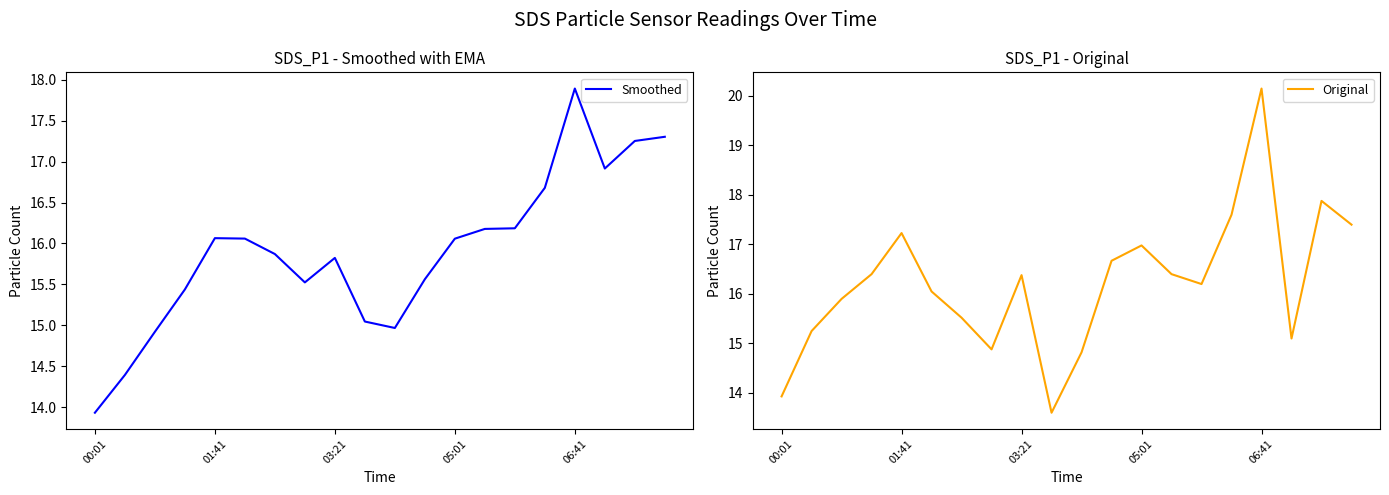

At which label does Smoothed first exceed 16?

01:41